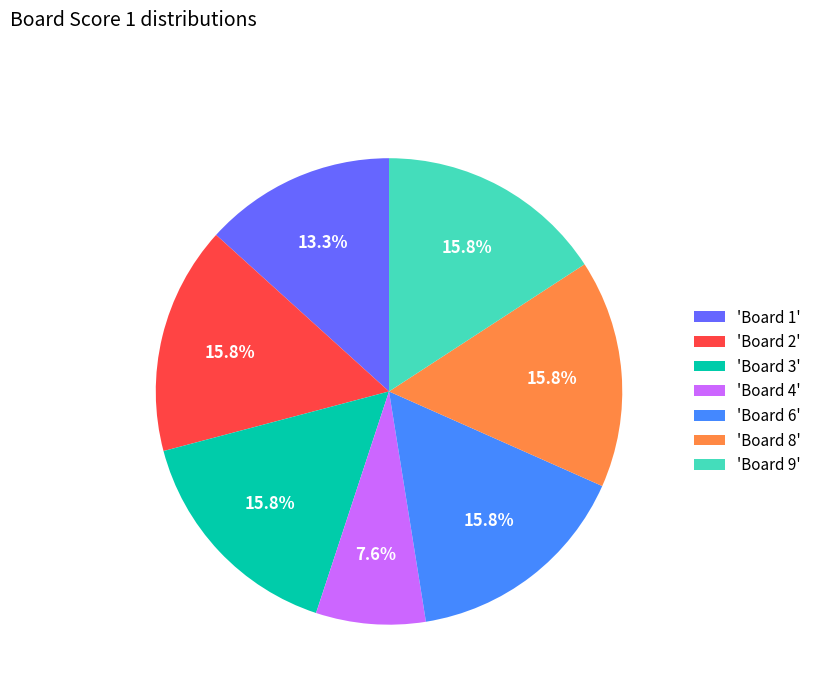

Between 'Board 8' and 'Board 4', which is larger?

'Board 8'